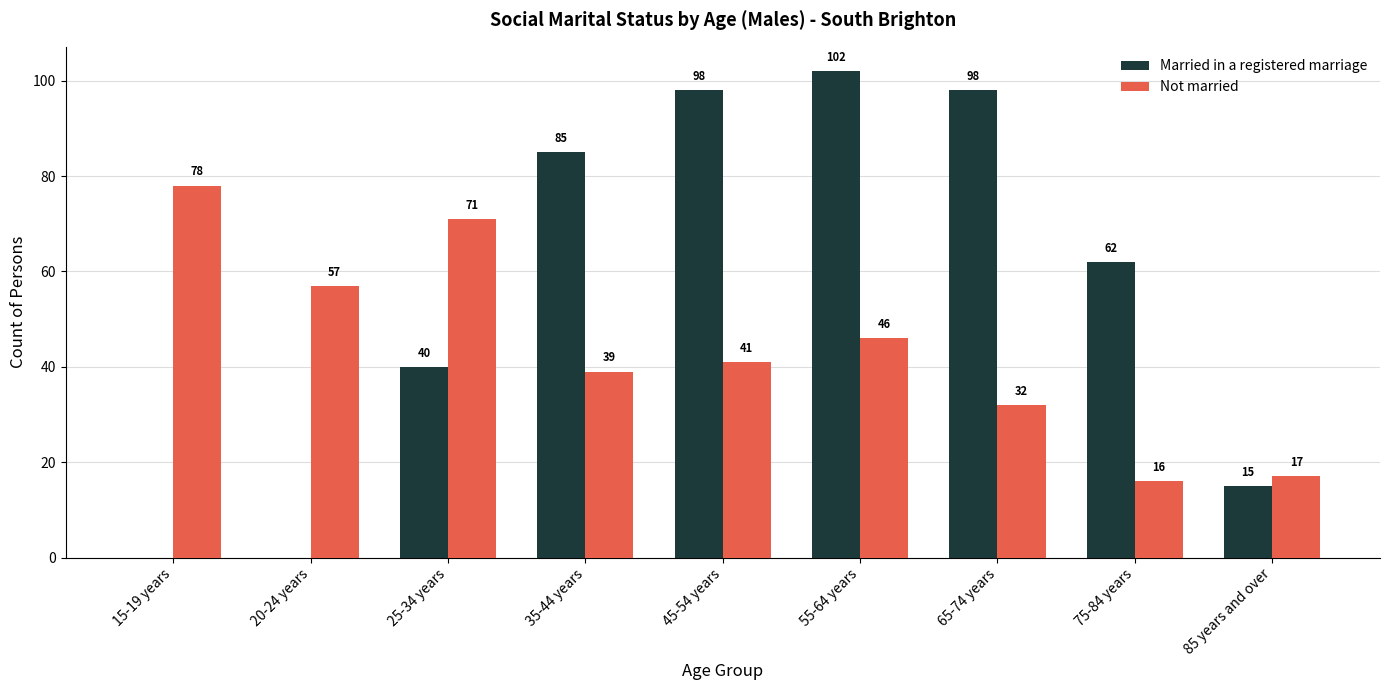

The Married in a registered marriage series shows -52 at 20-24 years. True or false?

False